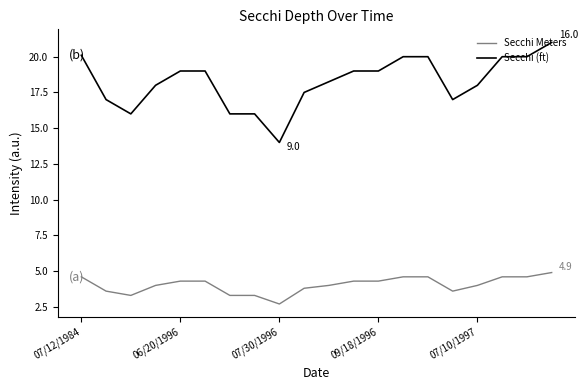

What is the lowest value of the Secchi (ft) series?

14.0